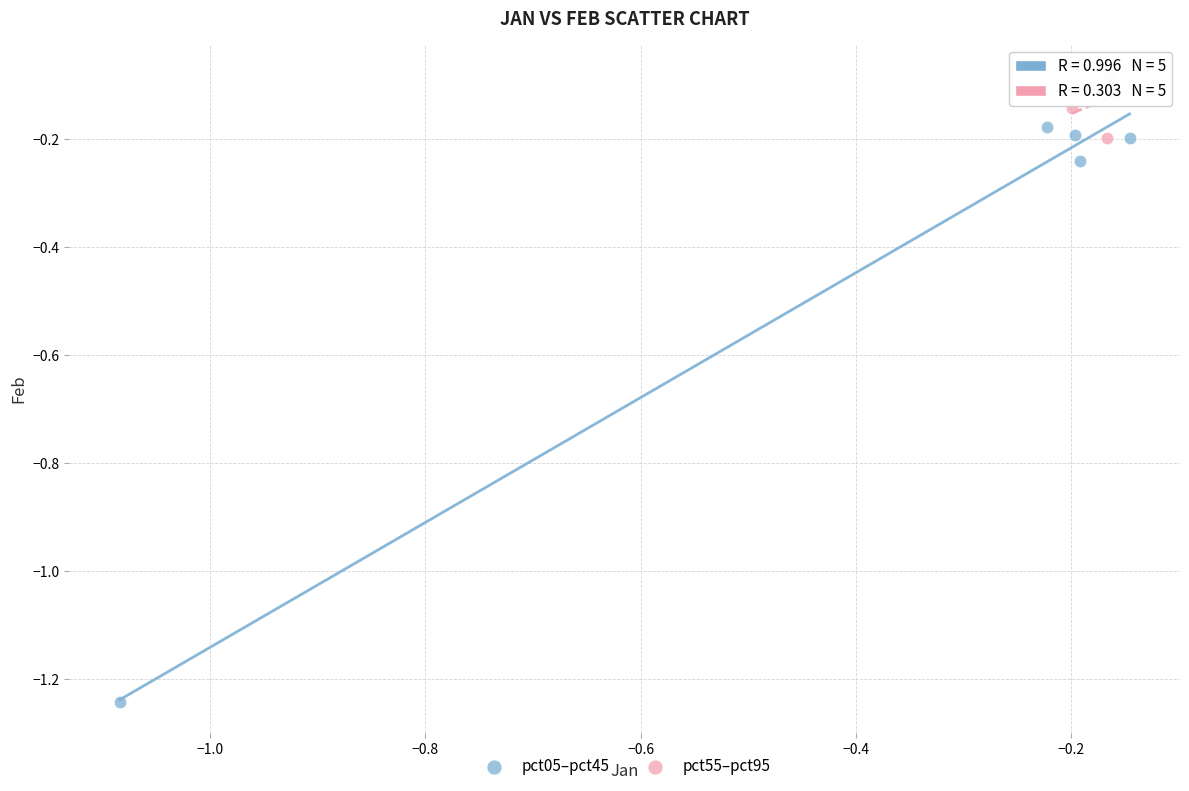

Which series contains the lowest Y value?

pct05–pct45